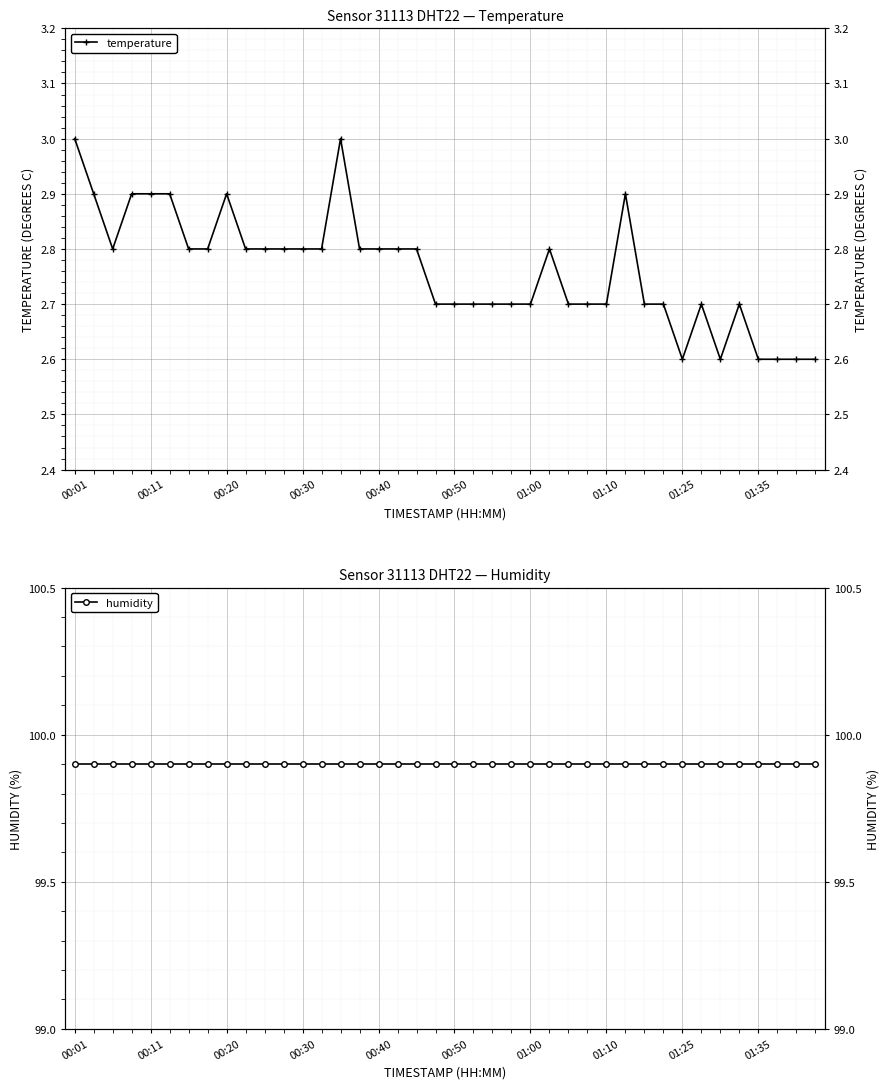

Which category has the highest value in the temperature series?

00:01